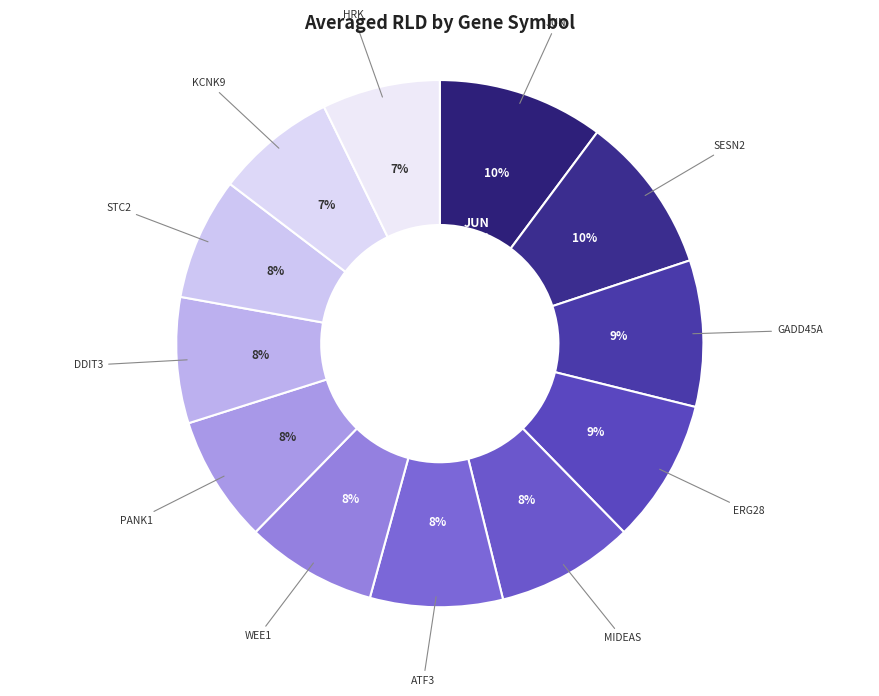

What percentage is NOT represented by STC2?

92.5%